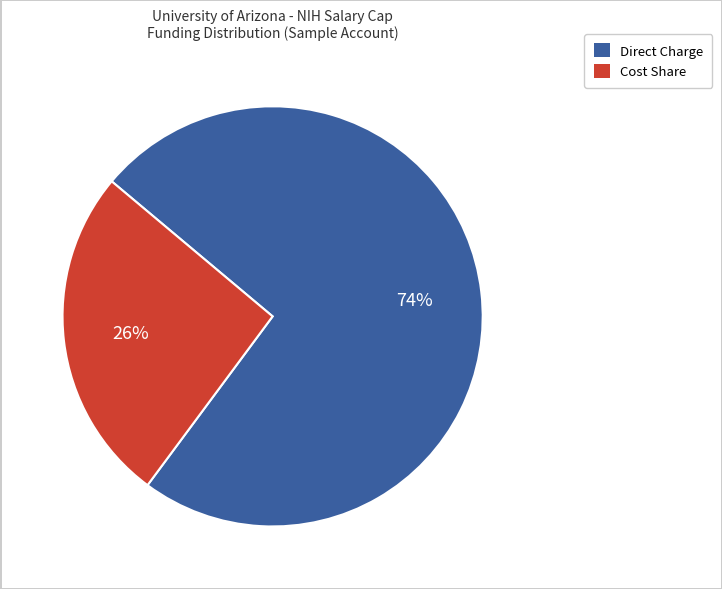

Rank the categories by value from lowest to highest.

Cost Share, Direct Charge